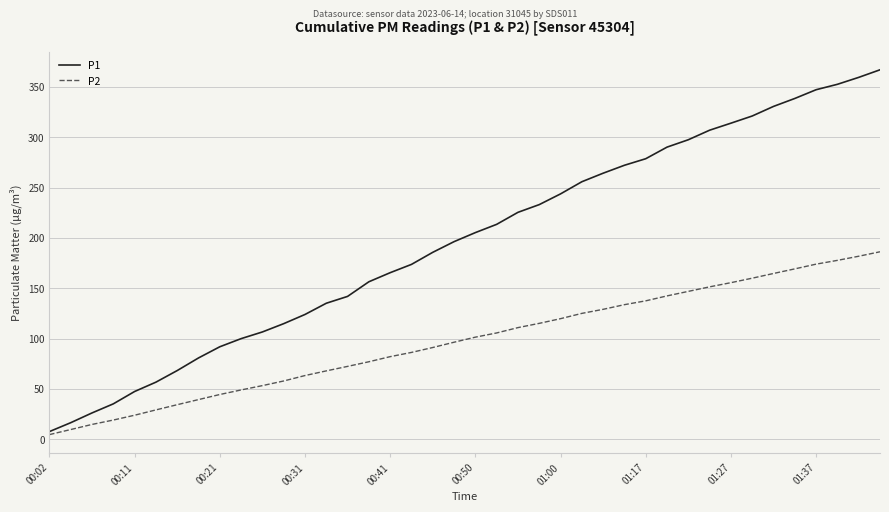

Rank the series by their average value, from highest to lowest.

P1, P2